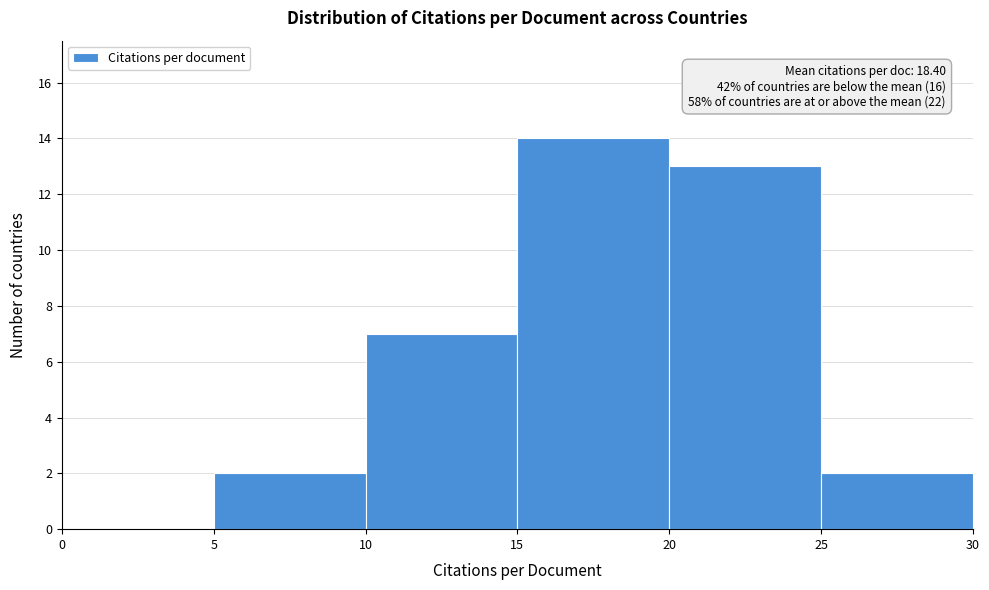

Over which range of the x-axis is the bar tallest?

15 to 20